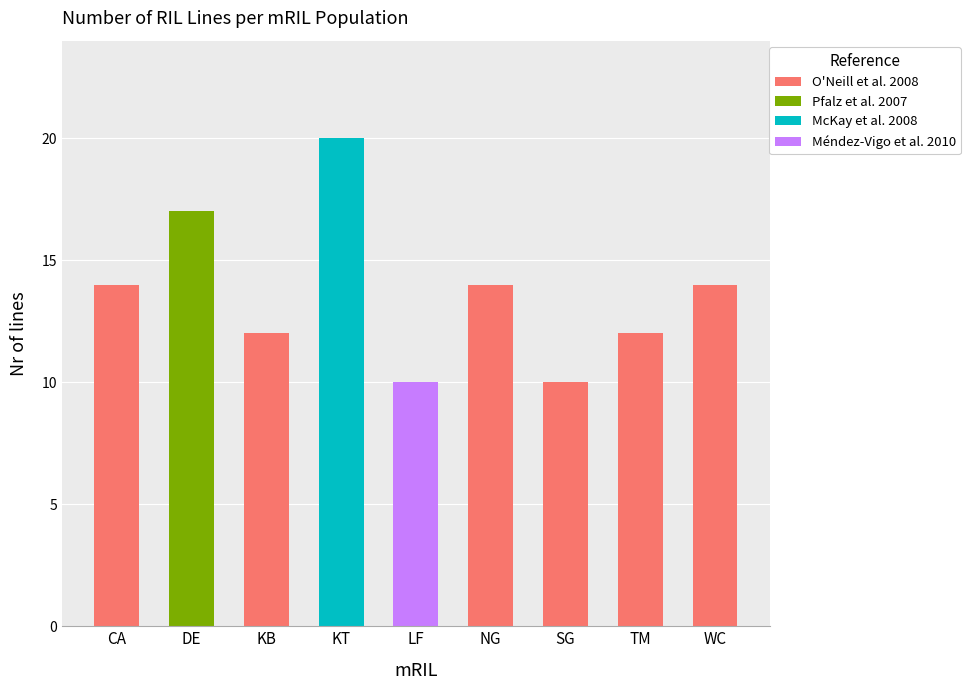

Between CA and LF, which is larger?

CA